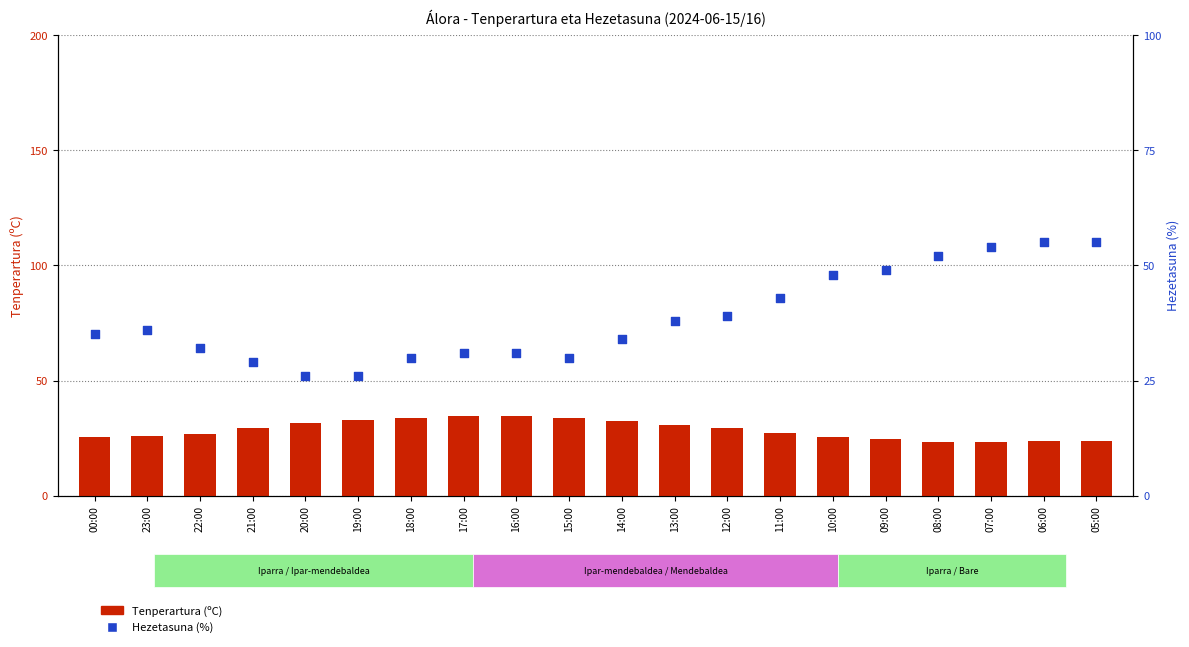

What is the total value across all series at 20:00?

57.5